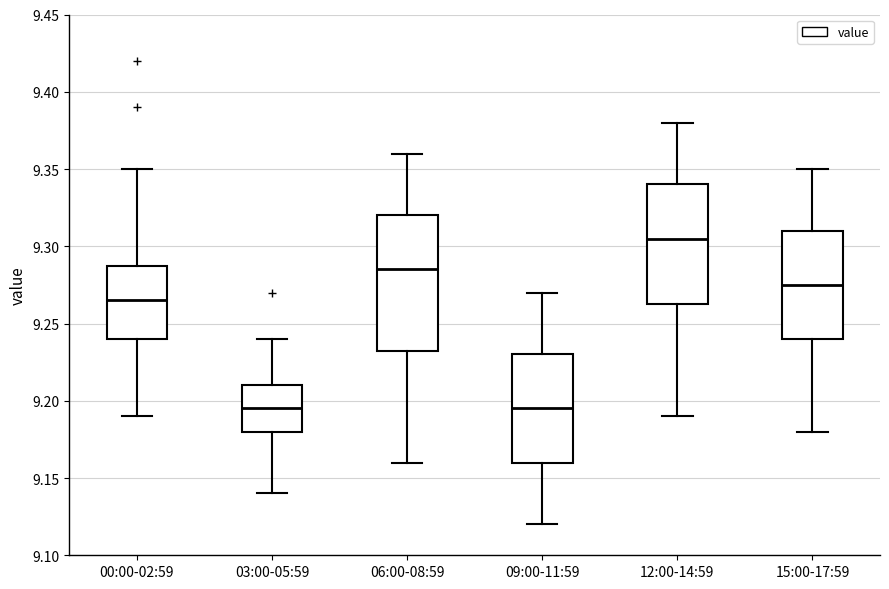

Reading left to right, transcribe this box plot: for each box, give where its median line is, the range the box spans, and where its two whiskers end, as read against the y-axis. The values are not printed on the chart, so give them approximately, as read against the axis.

00:00-02:59: median 9.265, box 9.240 to 9.290, whiskers 9.190 to 9.350
03:00-05:59: median 9.195, box 9.180 to 9.210, whiskers 9.140 to 9.240
06:00-08:59: median 9.285, box 9.235 to 9.320, whiskers 9.160 to 9.360
09:00-11:59: median 9.195, box 9.160 to 9.230, whiskers 9.120 to 9.270
12:00-14:59: median 9.305, box 9.265 to 9.340, whiskers 9.190 to 9.380
15:00-17:59: median 9.275, box 9.240 to 9.310, whiskers 9.180 to 9.350